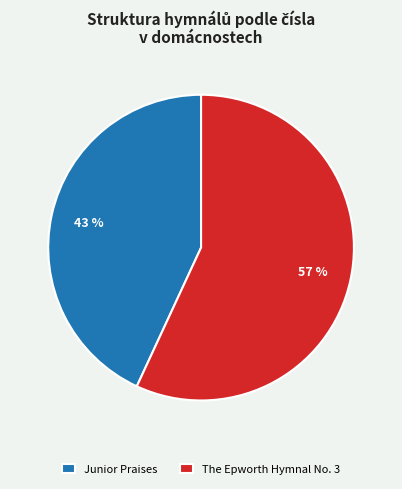

Between The Epworth Hymnal No. 3 and Junior Praises, which is larger?

The Epworth Hymnal No. 3